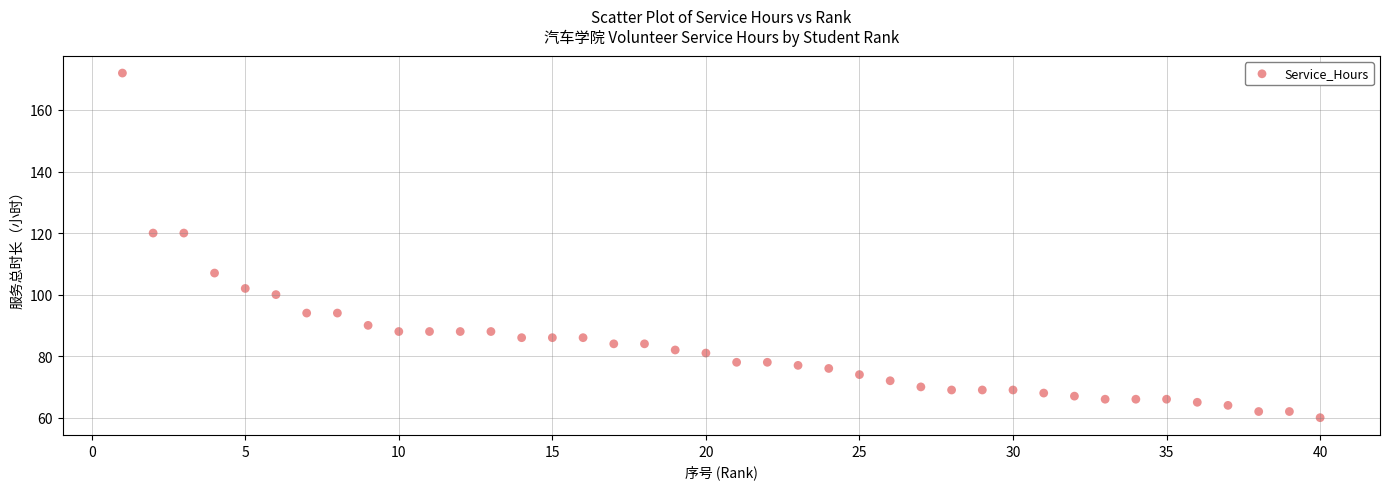

What is the range of X values (max minus min)?

39